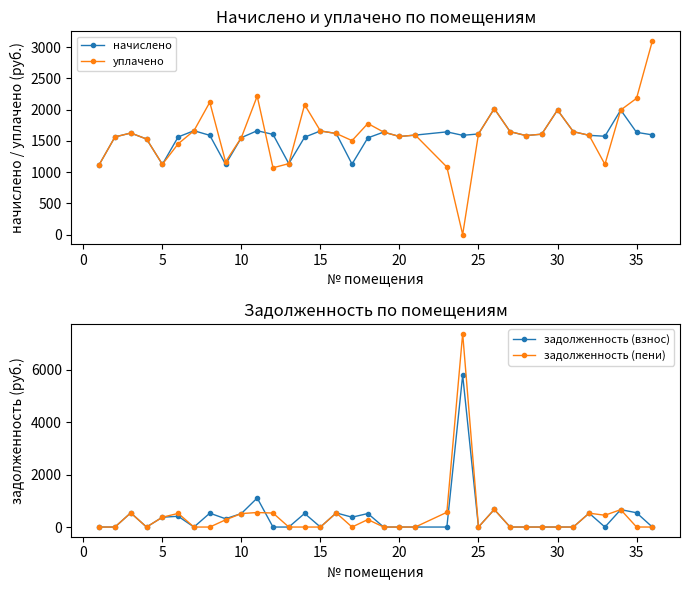

Does the chart have visible grid lines?

No